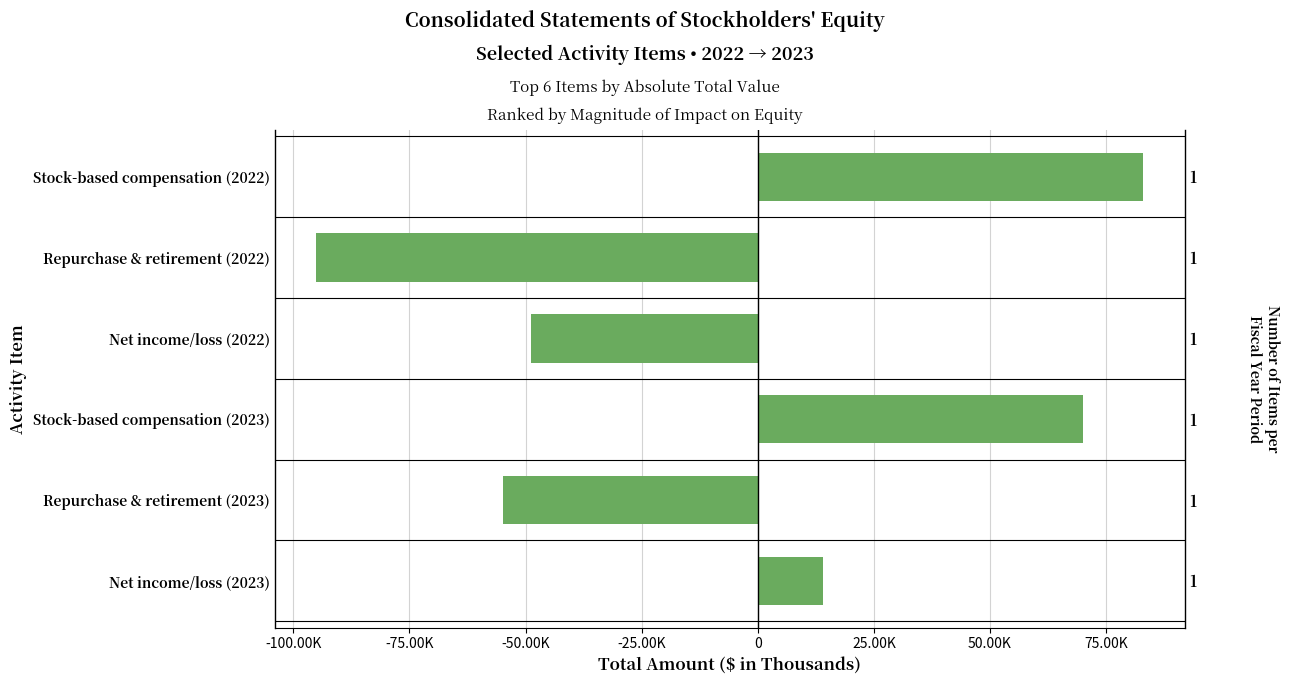

How many values are above zero?

3